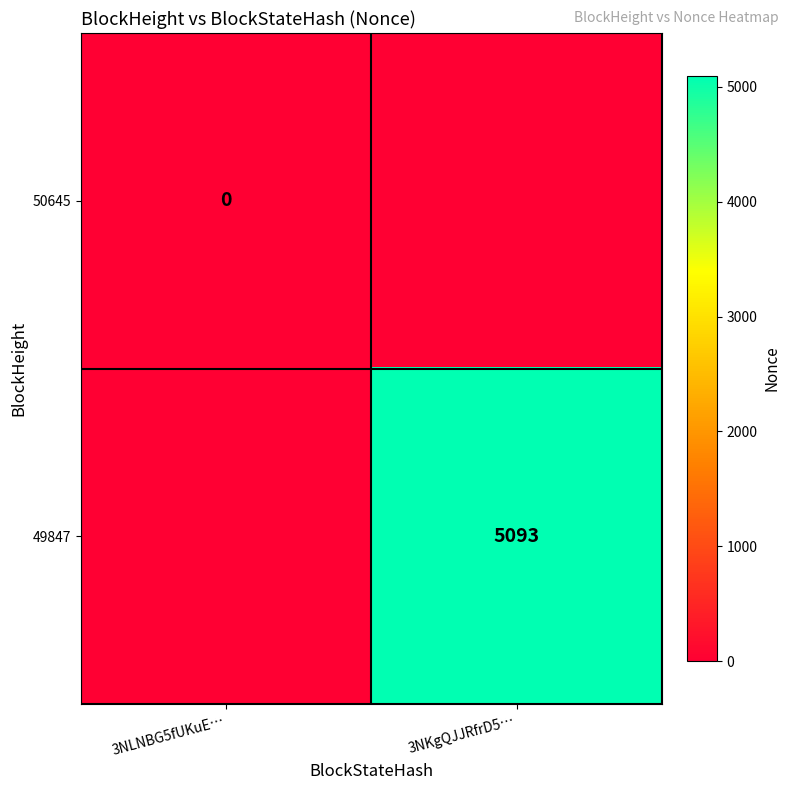

Is the value of 49847 at 3NKgQJJRfrD5… greater than the value of 50645 at 3NLNBG5fUKuE…?

Yes